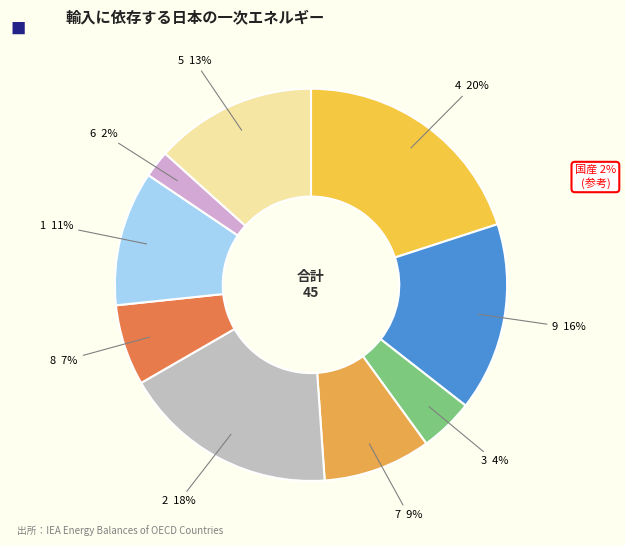

Count the number of slices in the pie.

9